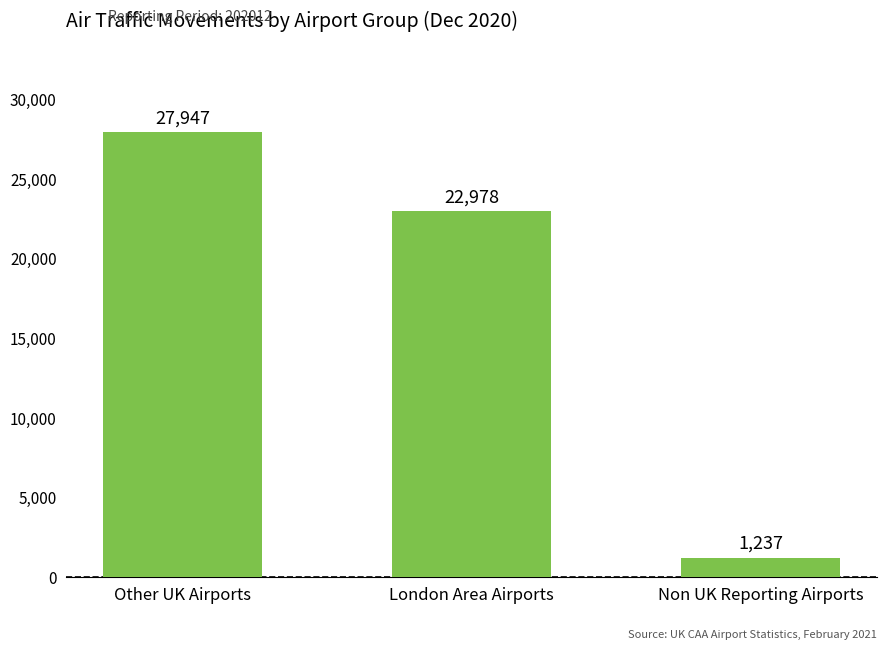

Approximately how many times larger is the value at Non UK Reporting Airports compared to London Area Airports?

0.1